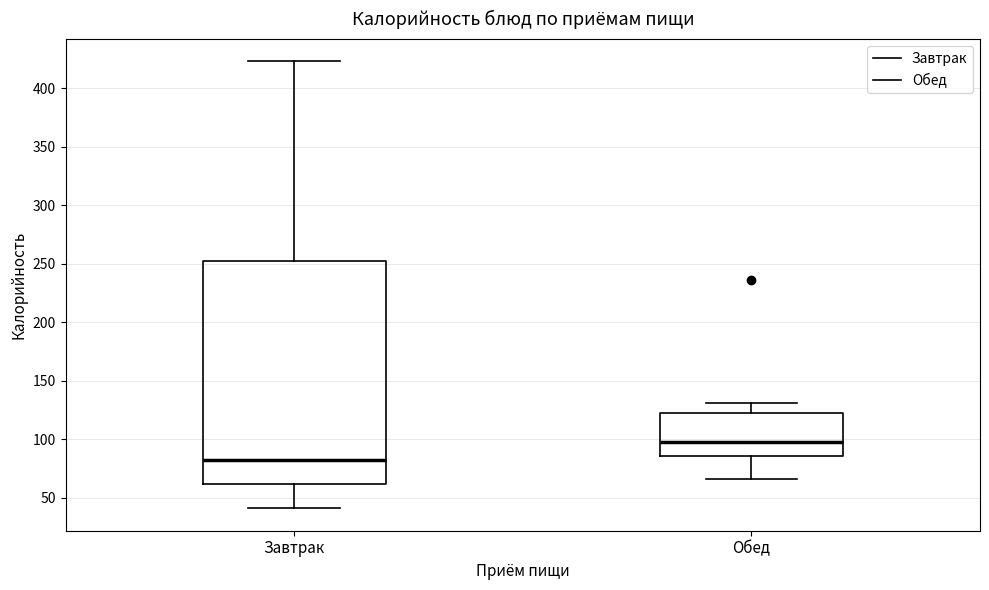

Reading left to right, read every box against the y-axis: the position of its median line, the range the box covers, and the ends of its whiskers. The values are not printed on the chart, so give them approximately, as read against the axis.

Завтрак: median 80, box 60 to 250, whiskers 40 to 425
Обед: median 100, box 85 to 125, whiskers 65 to 130